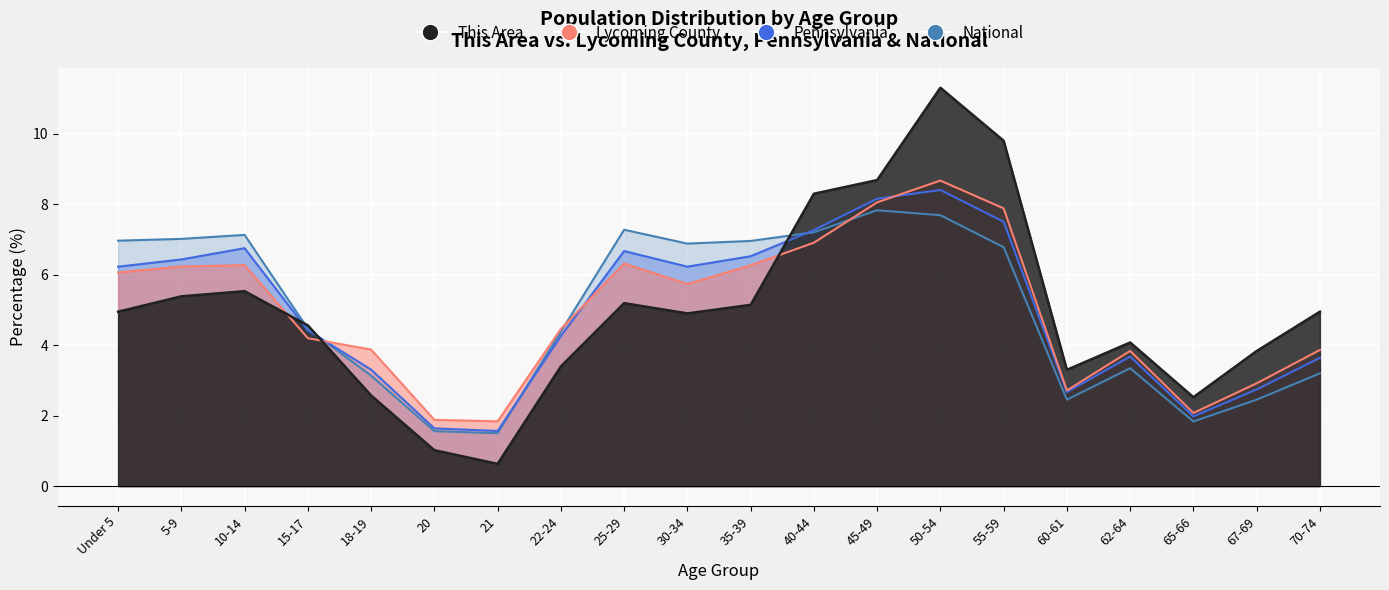

Between which two adjacent categories do This Area and Pennsylvania first intersect?

10-14 and 15-17